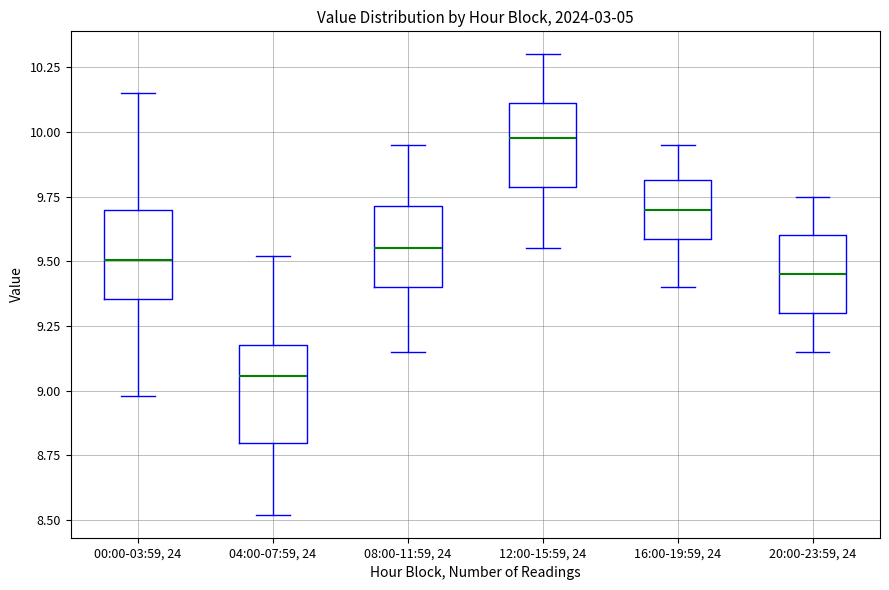

Which box has the highest median line?

12:00-15:59, 24